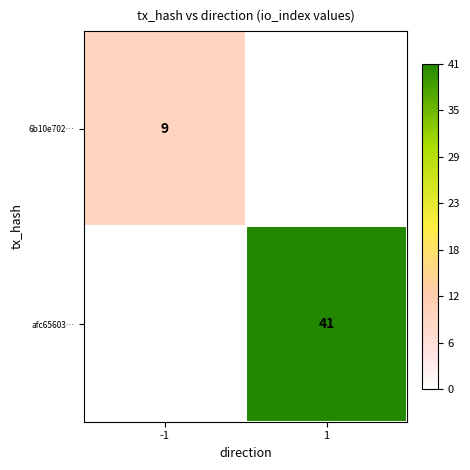

Is it true that 6b10e702… equals 4 at -1?

False